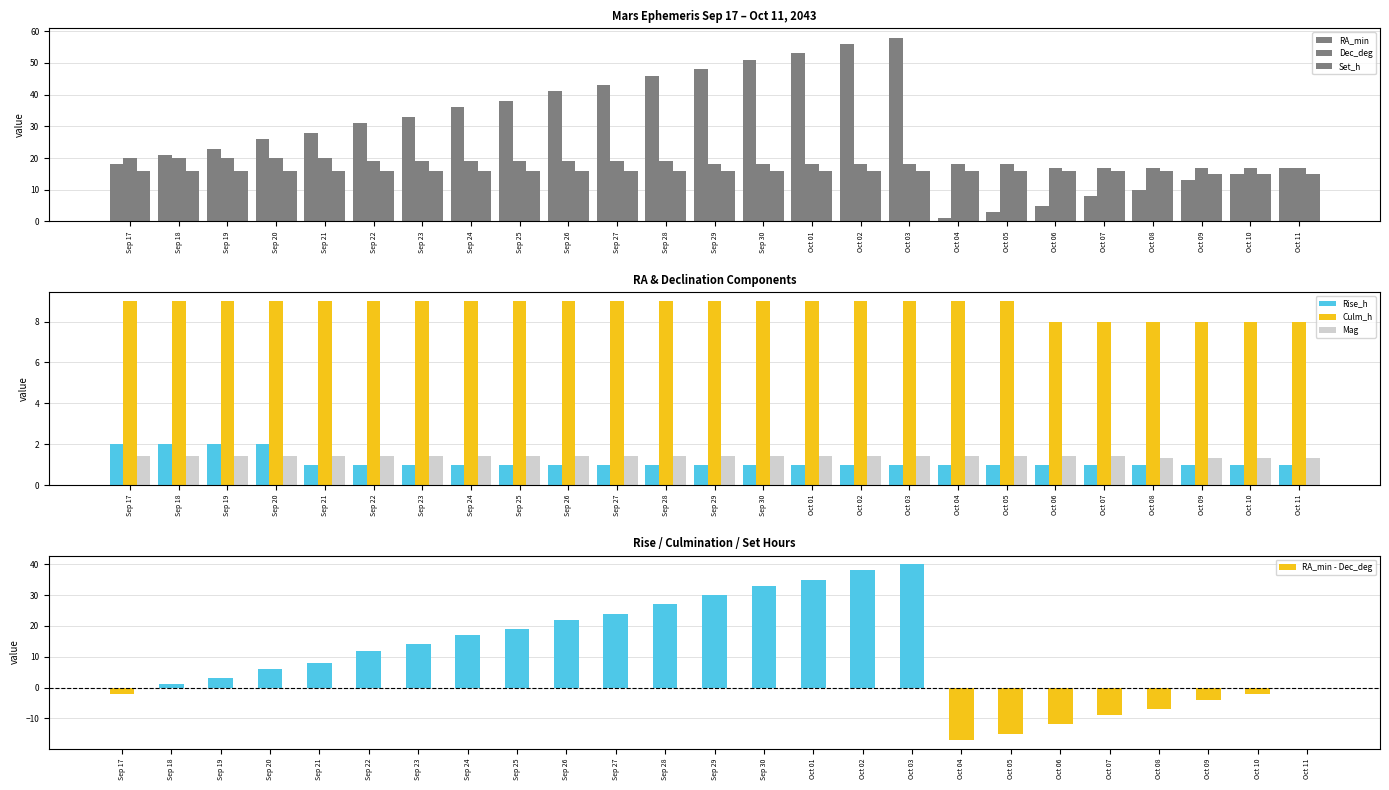

At which label does RA_min first exceed 28?

Sep 22